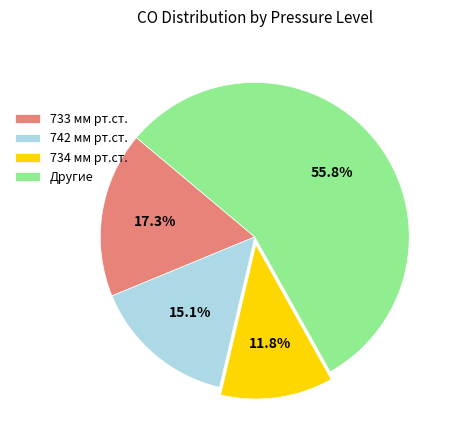

Between Другие and 742 мм рт.ст., which is larger?

Другие